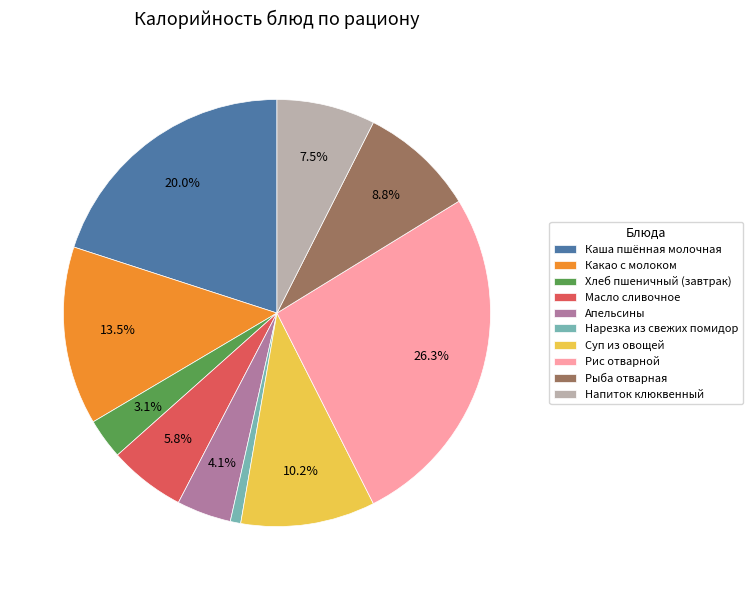

Which slice is the smallest?

Нарезка из свежих помидор